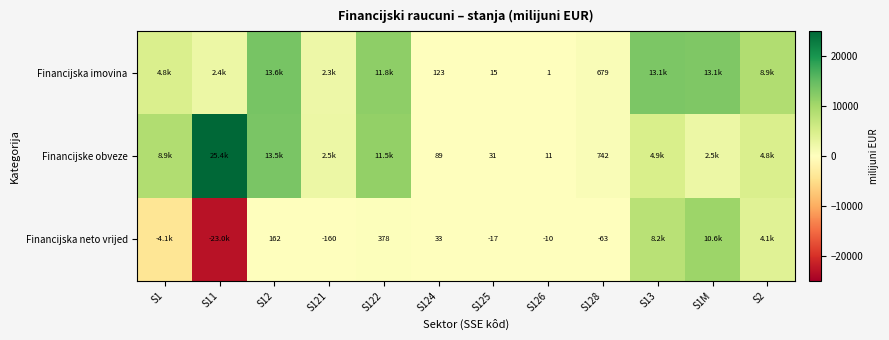

What is the approximate value of Financijska imovina at S122?

11831.7